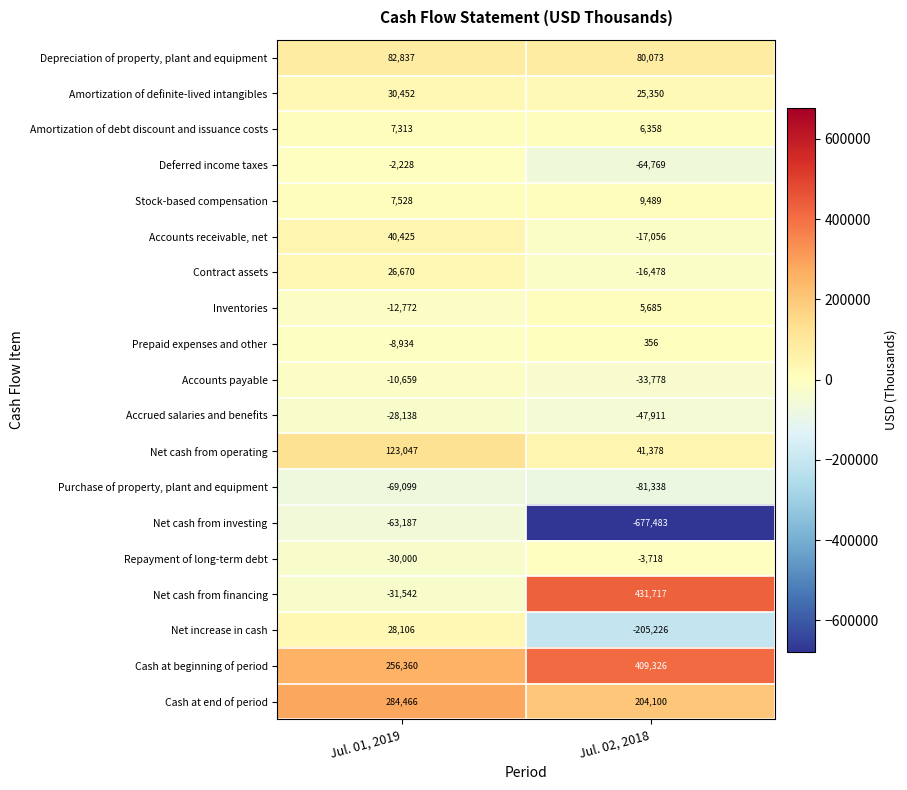

The value of Amortization of definite-lived intangibles at Jul. 02, 2018 is 25350. True or false?

True